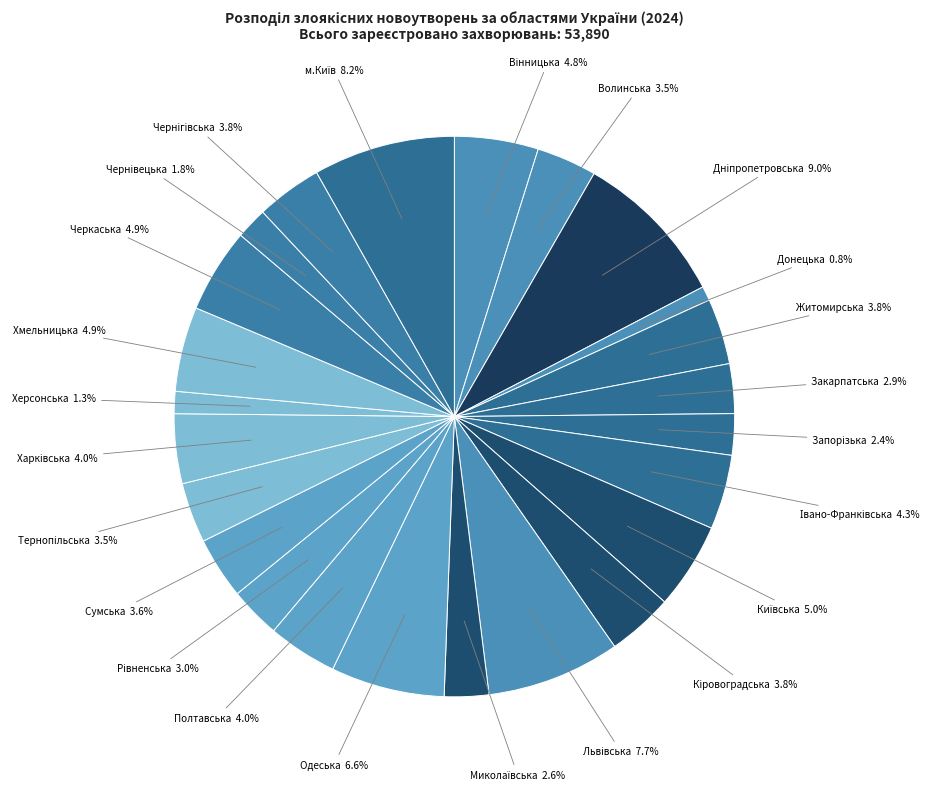

Does any single category account for the majority?

No